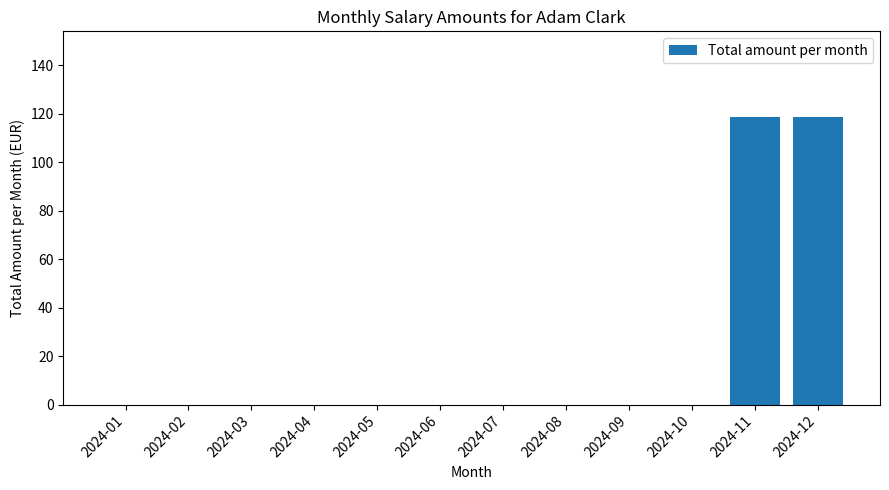

True or false: the data shows 0.0 at 2024-09.

True